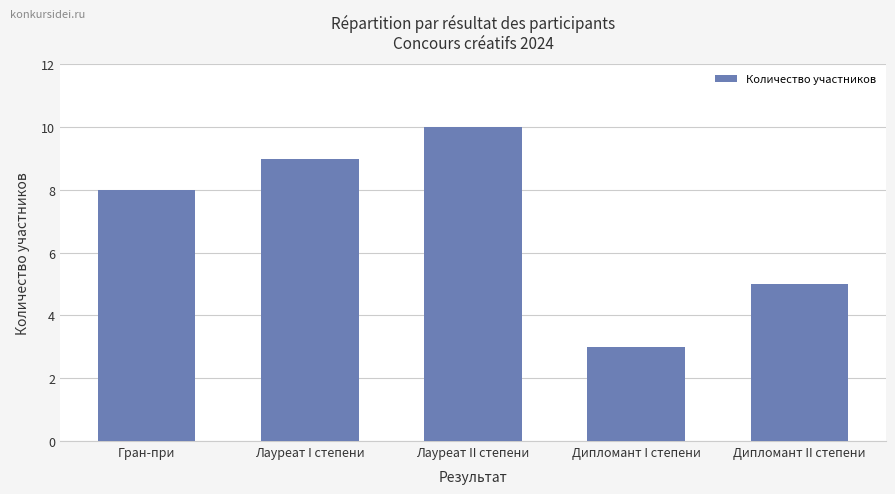

Approximately how many times larger is the value at Дипломант I степени compared to Лауреат II степени?

0.3